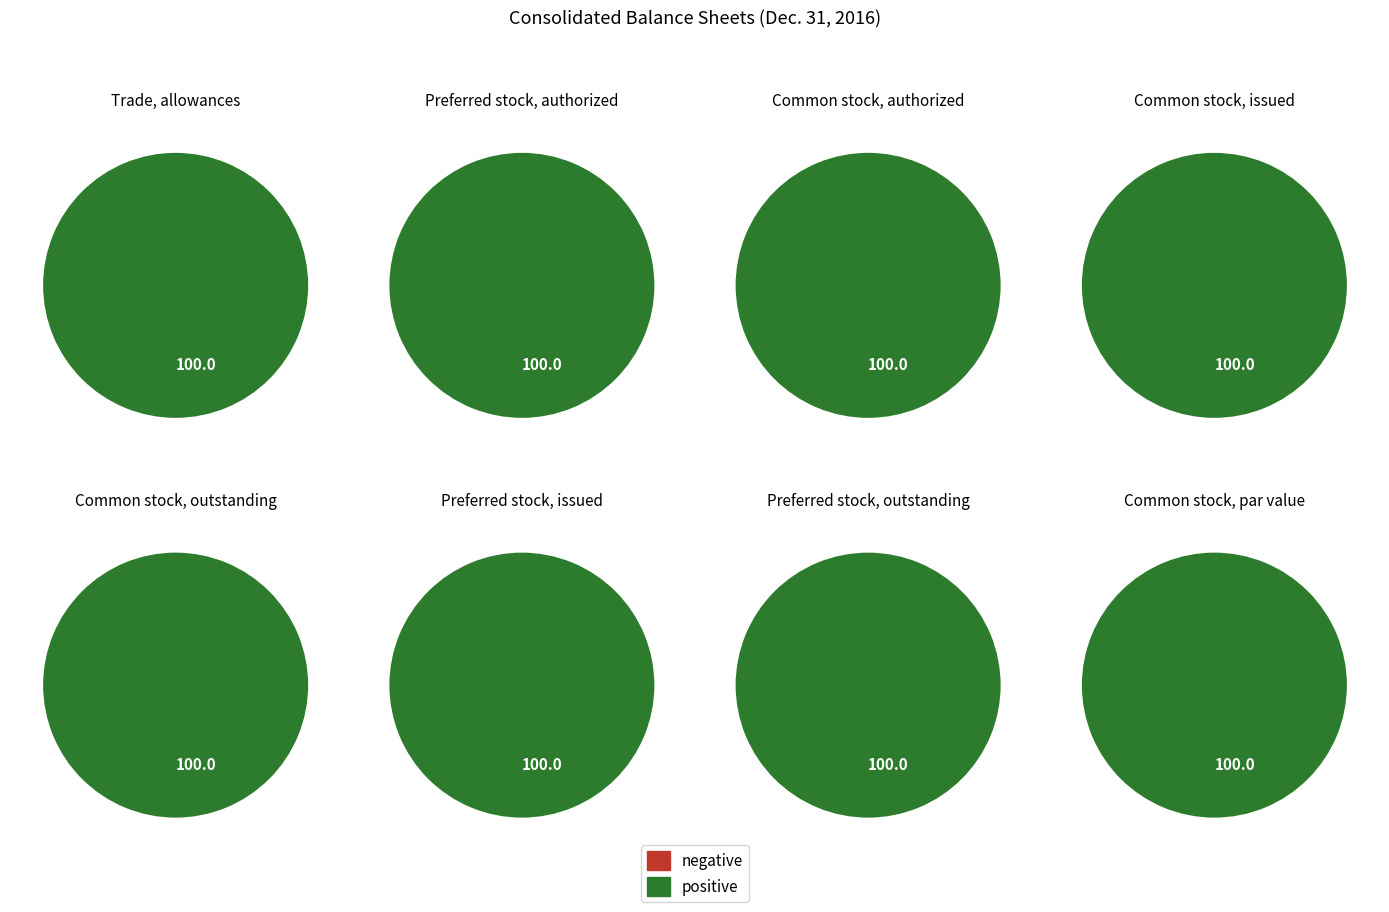

Approximately how many times larger is the value at Preferred stock, shares authorized compared to Trade, allowances?

7272.7